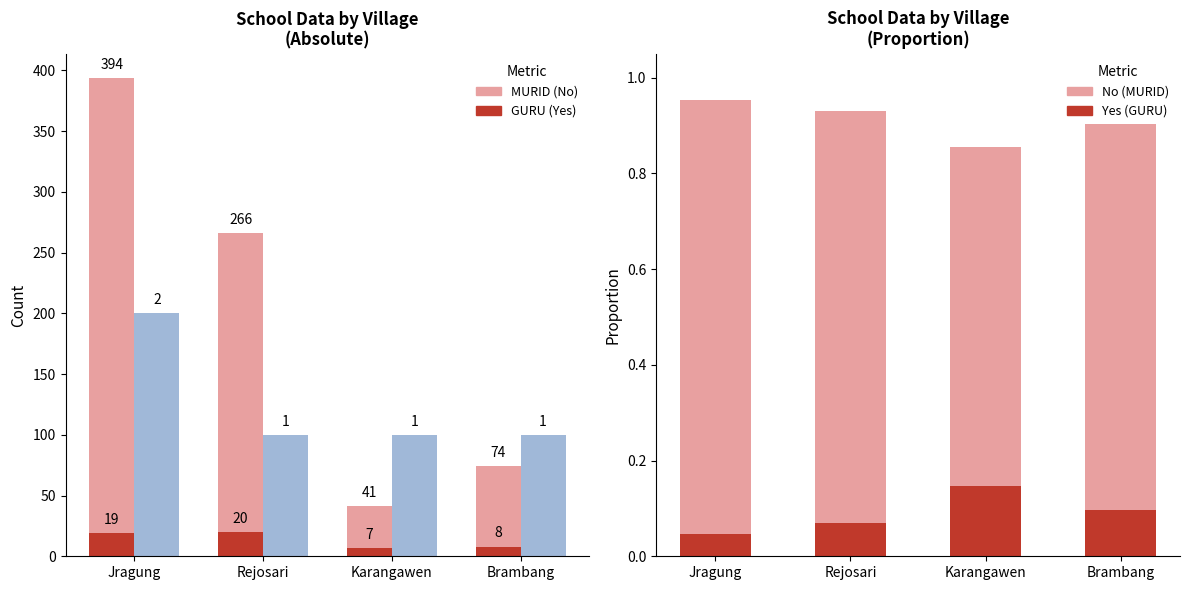

List the series in order of their peak value, highest first.

SEKOLAH×100 (No), MURID (No), GURU (Yes)